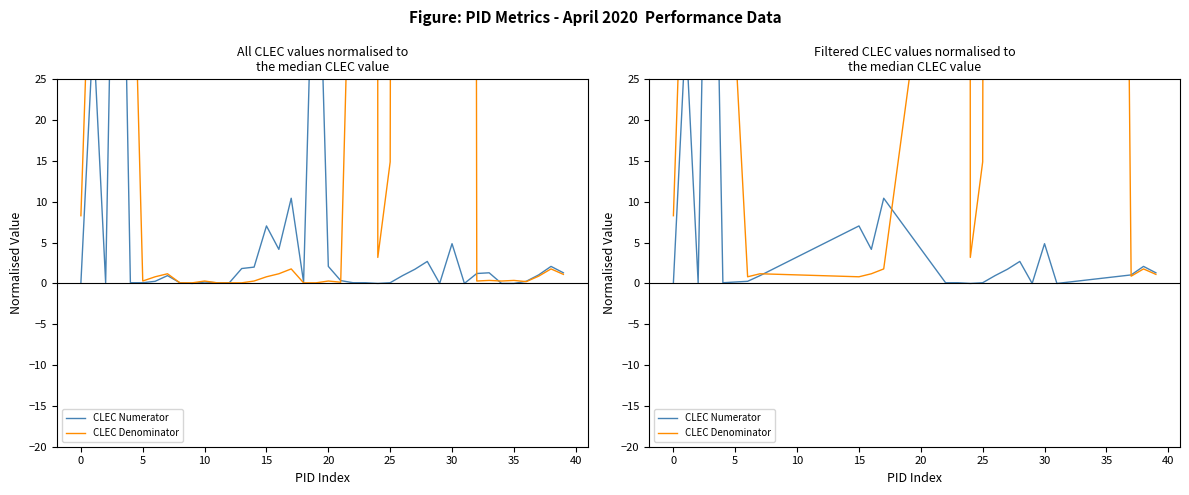

Reading left to right, transcribe all the data shown in this chart.

CLEC Numerator: 0.1	30.9	0.1	81.9	0.1	0.3	1.0	7.0	4.2	10.4	0.1	0.1	0.0	0.1	1.0	1.7	2.7	0.0	4.9	0.0	1.0	2.1	1.3
CLEC Denominator: 8.3	53.5	58.1	69.8	58.1	0.8	1.2	0.8	1.2	1.8	58.1	4575.4	3.2	14.9	773.3	240.2	2163.6	955.2	2204.4	955.2	0.9	1.8	1.1